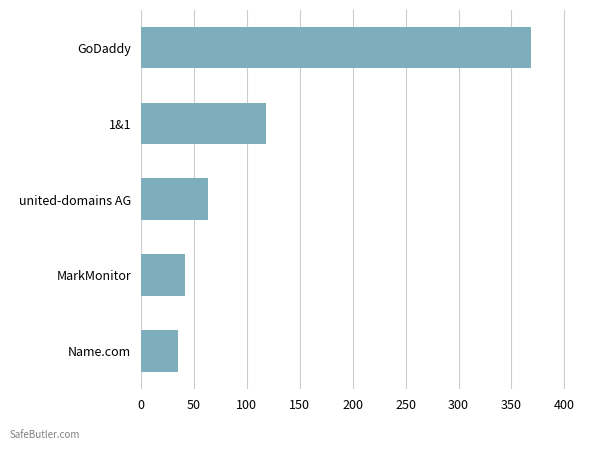

Reading bottom to top, transcribe all the data shown in this chart.

Name.com=35	MarkMonitor=42	united-domains AG=63	1&1=118	GoDaddy=368